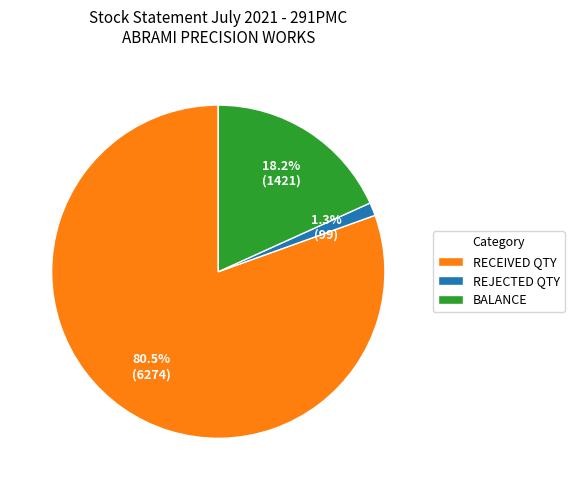

Rank the categories by value from lowest to highest.

REJECTED QTY, BALANCE, RECEIVED QTY